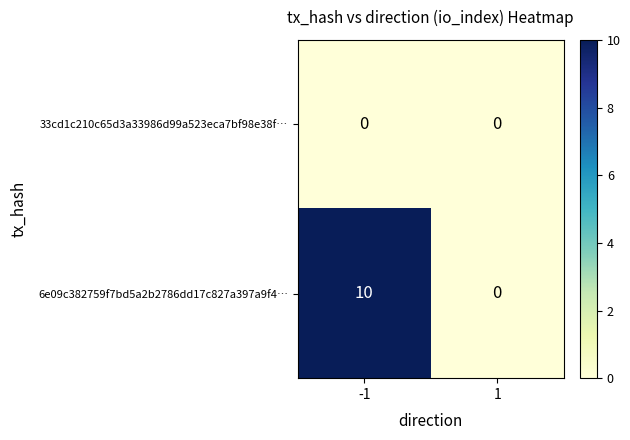

Is it true that 6e09c382759f7bd5a2b2786dd17c827a397a9f4… equals 14 at -1?

False